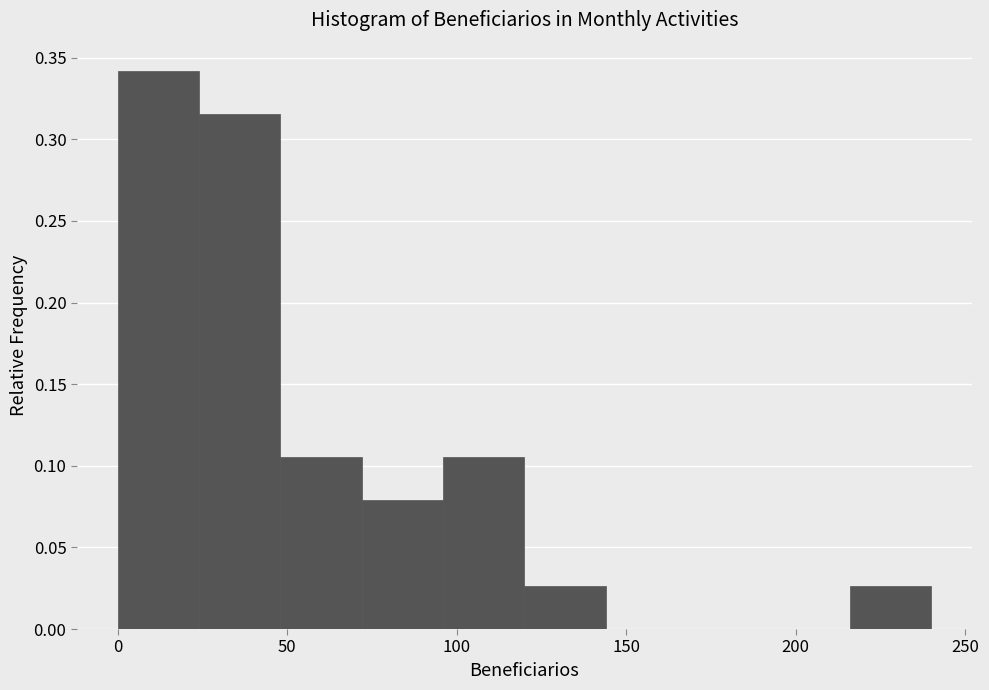

How tall is the bar that spans 72 to 96 on the x-axis? Neither the bar edges nor the heights are printed on the chart, so give them approximately, as read against the axes.

0.080